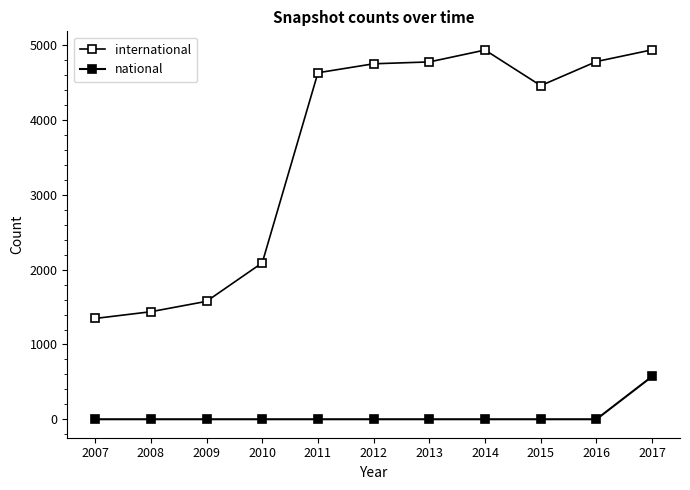

Which category has the highest value in the national series?

2017